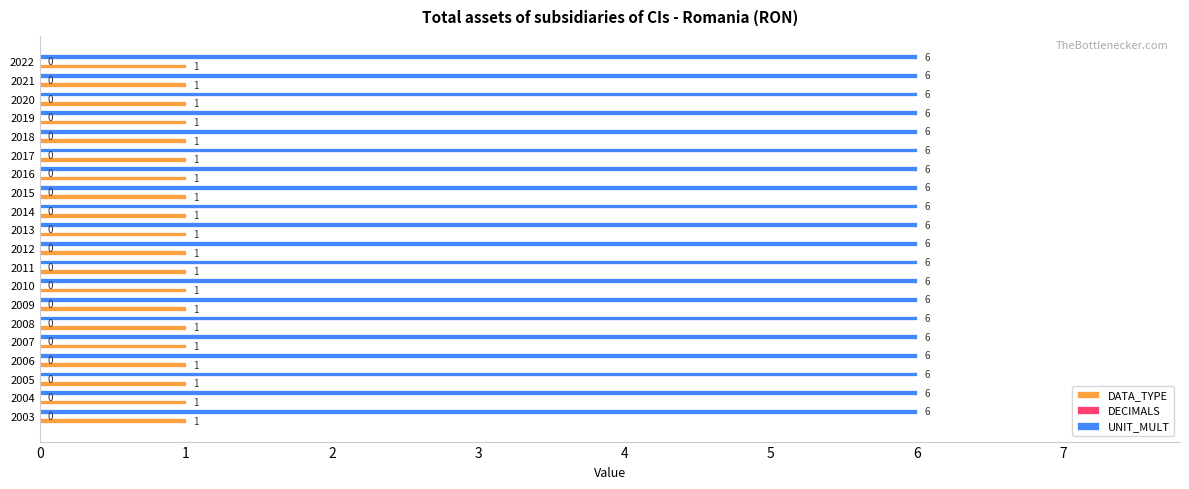

At how many categories does at least one series exceed 1?

20